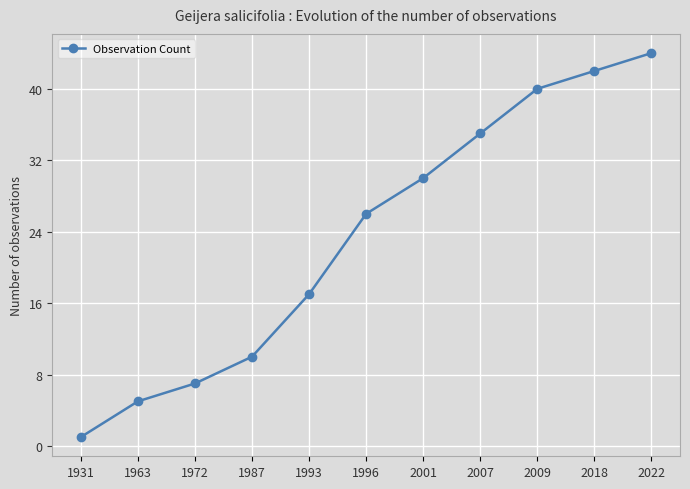

What is the value of the 6th point from the left?

26